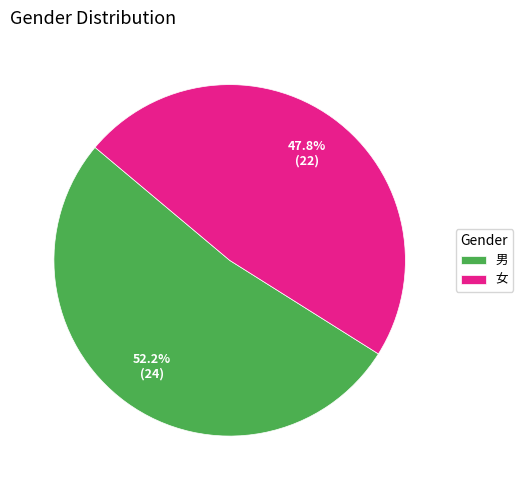

To the nearest percent, what portion does 男 represent?

52%